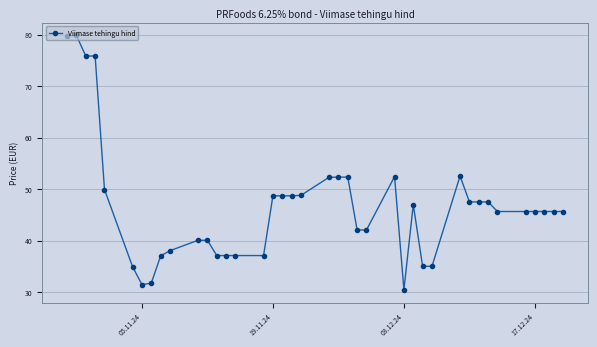

How many data points are less than 45?

16